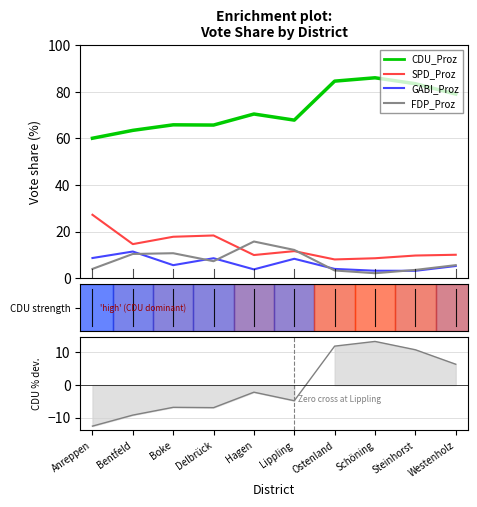

How many lines are shown in the chart?

4